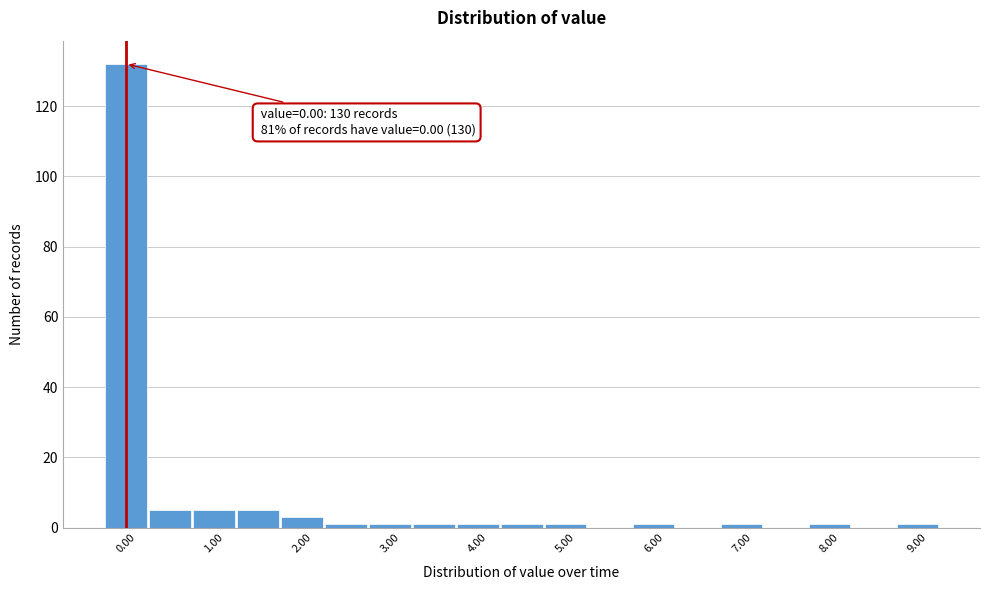

Which range on the x-axis has the tallest bar?

-0.25 to 0.25